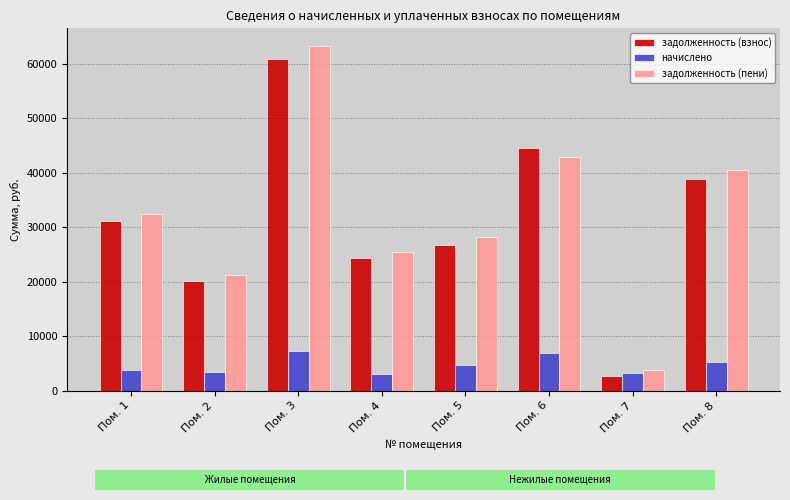

Between Пом. 7 and Пом. 8, which series saw the biggest shift?

задолженность (пени)